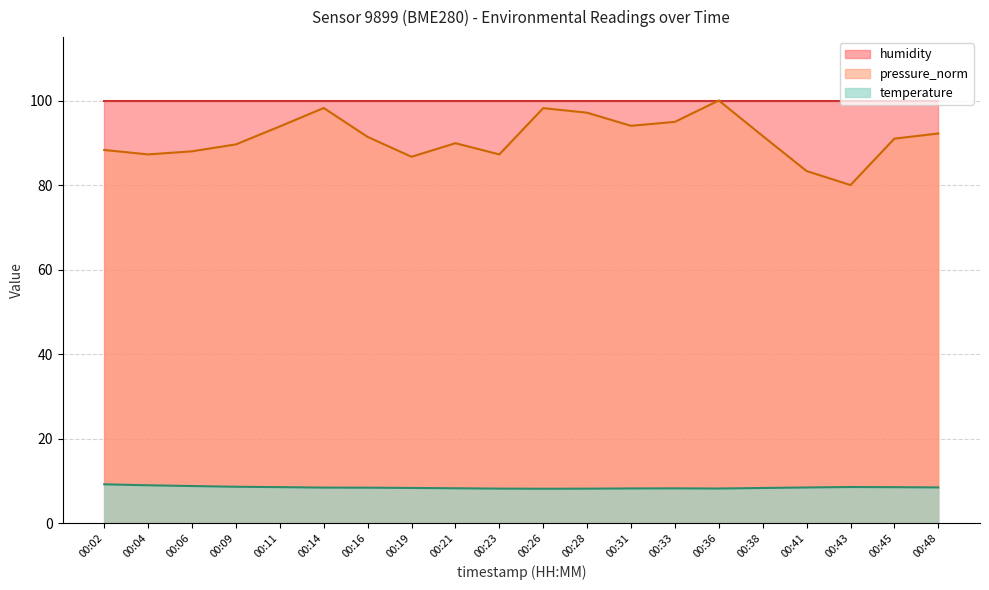

Which series has the widest spread of values?

pressure_norm